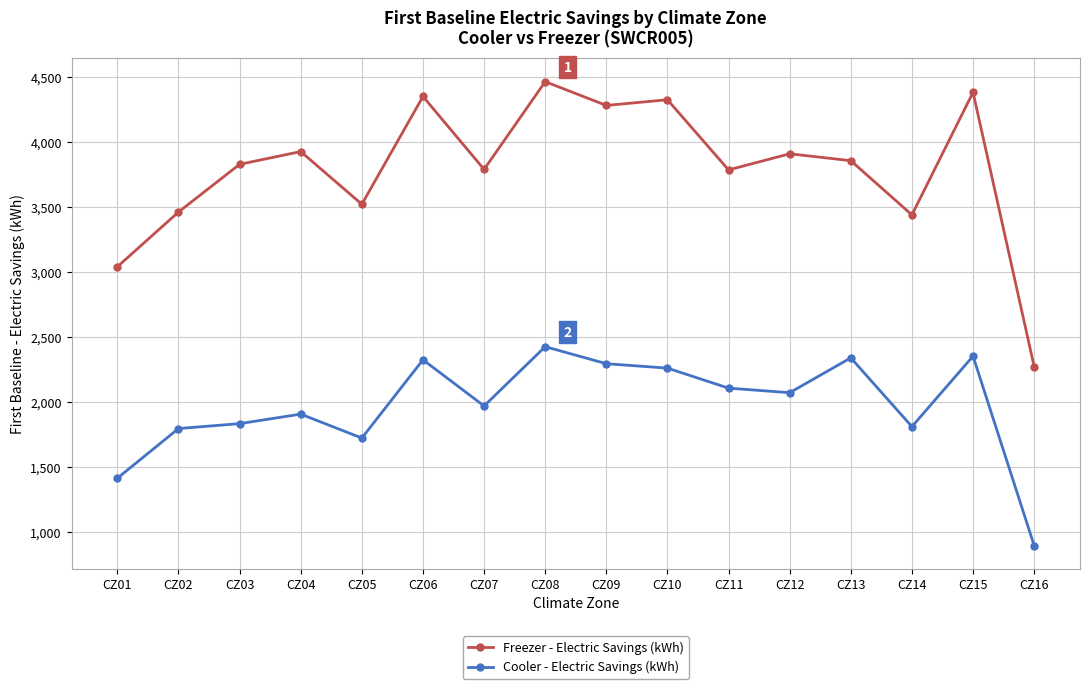

What value does the Cooler - Electric Savings (kWh) series have at CZ08?

2429